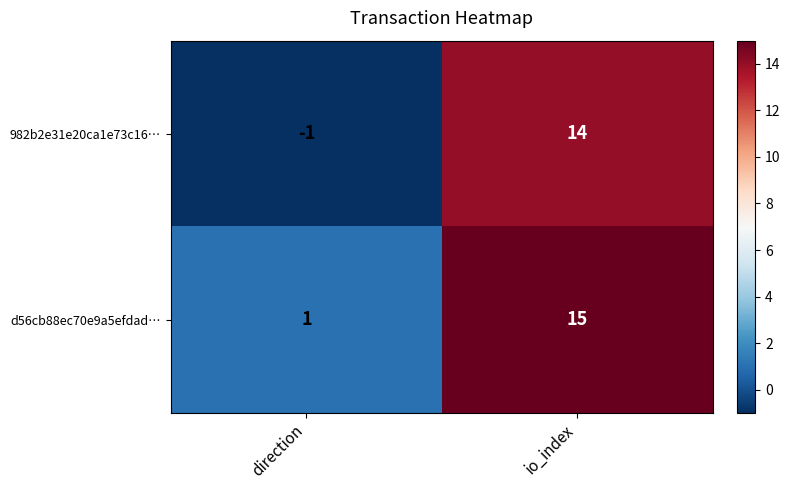

Reading left to right, extract all data points from this chart.

982b2e31e20ca1e73c16…: -1	14
d56cb88ec70e9a5efdad…: 1	15